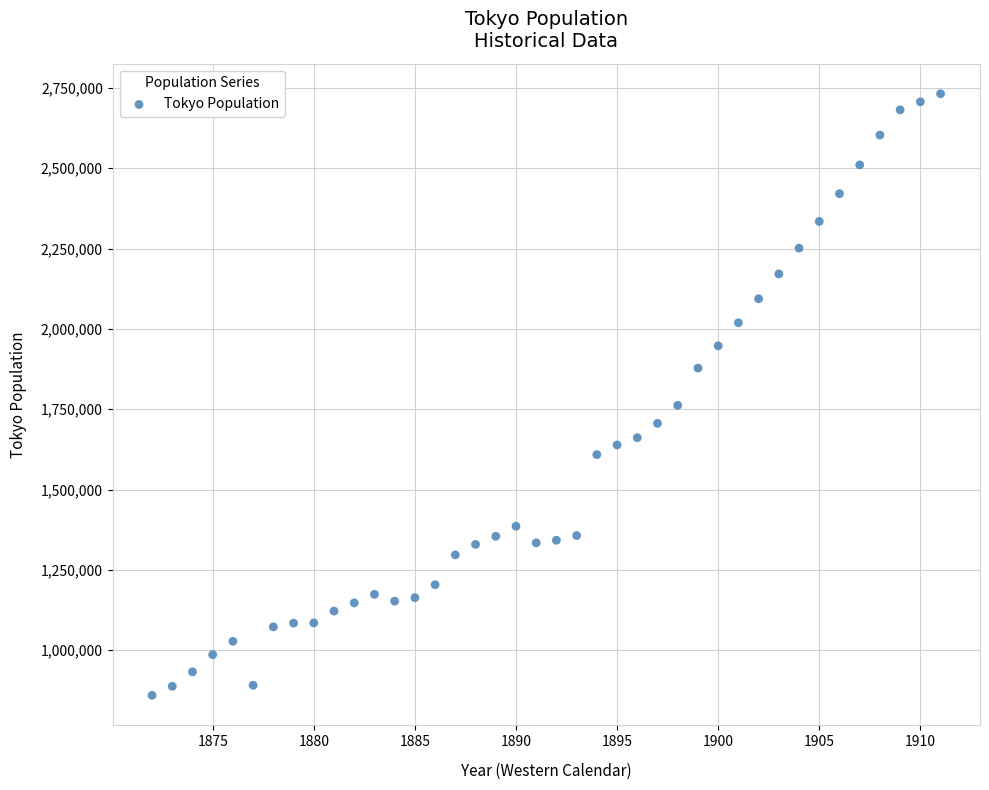

What is the range of X values (max minus min)?

39